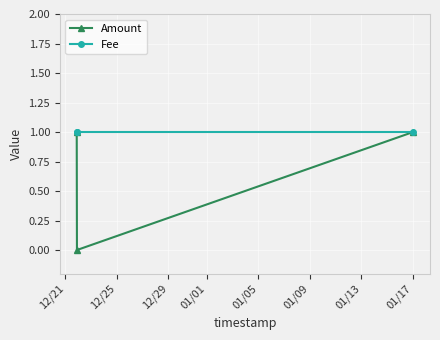

Which series has the largest total across all categories?

Fee